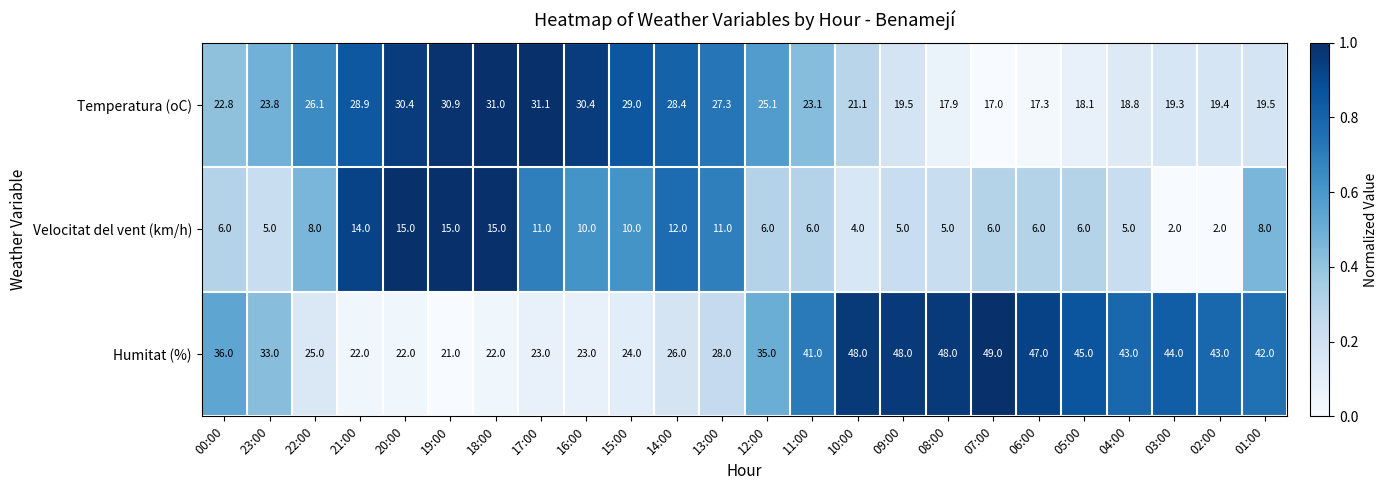

The Velocitat del vent (km/h) series shows 8.3 at 00:00. True or false?

False